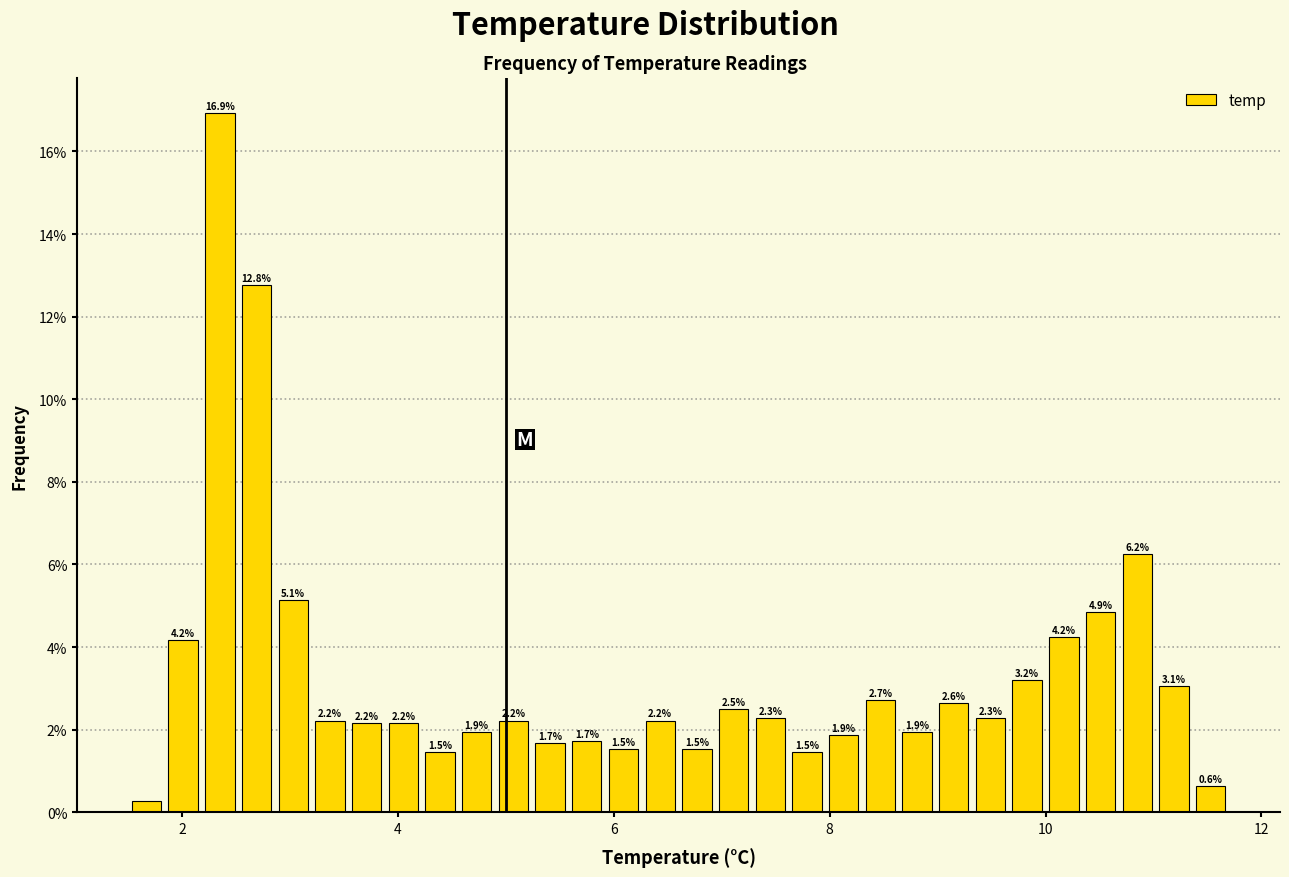

Around what value on the x-axis is the tallest bar? Give the approximate position of its centre, as read against the axis.

2.4